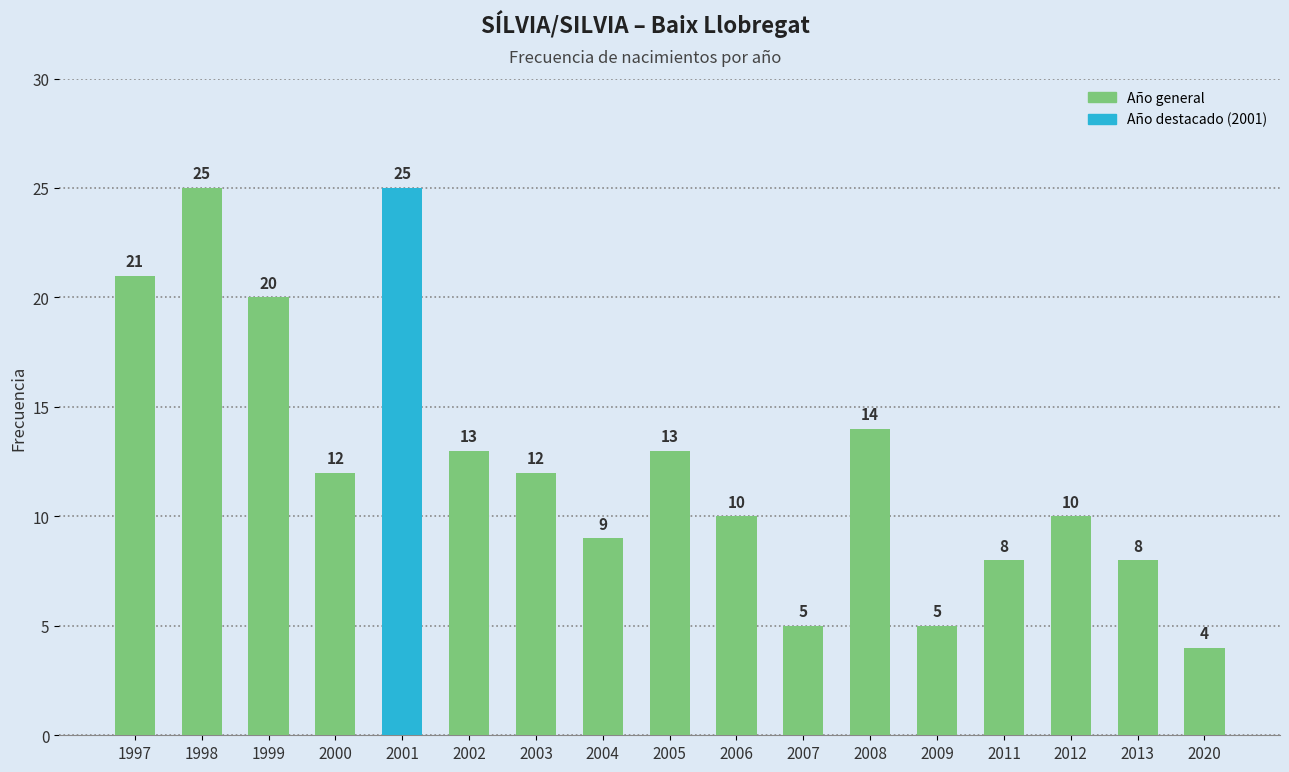

What is the minimum value shown in the chart?

4